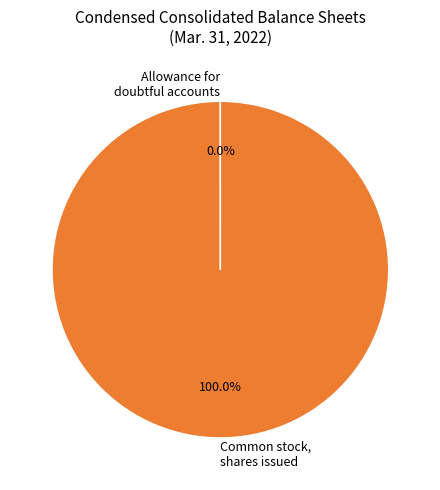

What is the majority slice?

Common stock, shares issued